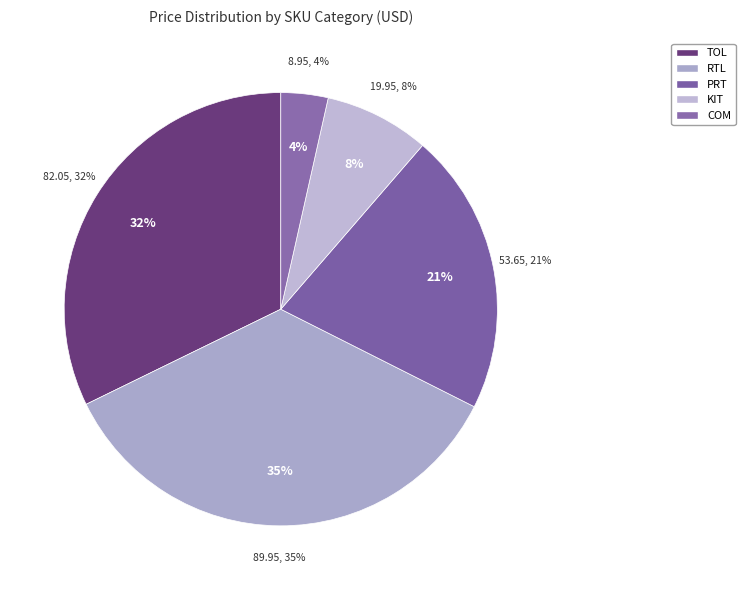

To the nearest percent, what portion does KIT represent?

8%